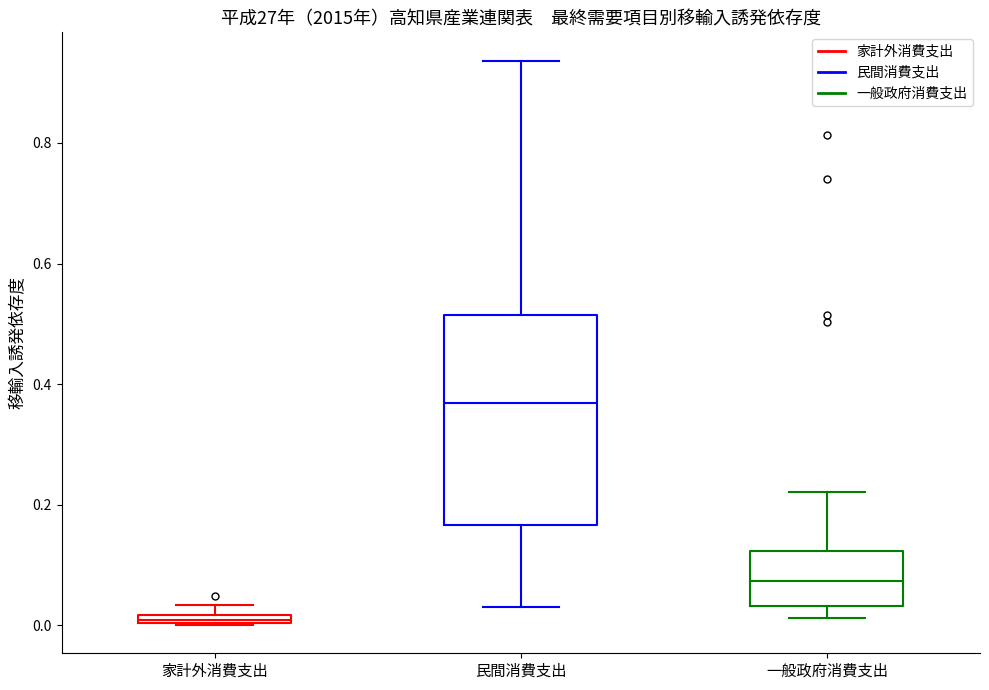

Comparing the boxes themselves (not the whiskers), which one is the tallest?

民間消費支出